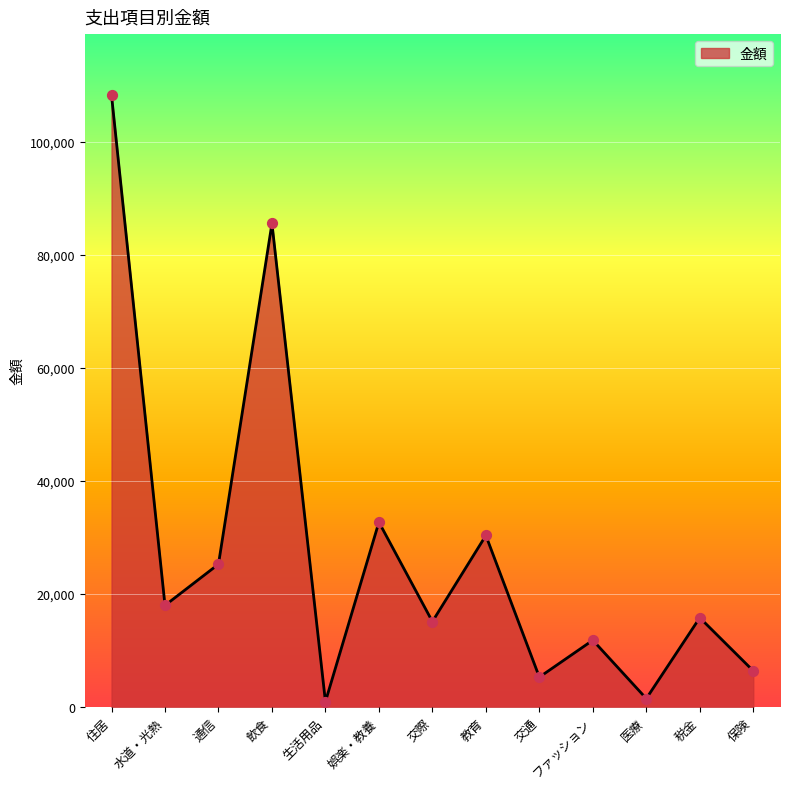

Approximately how many times larger is the value at 教育 compared to 住居?

0.3